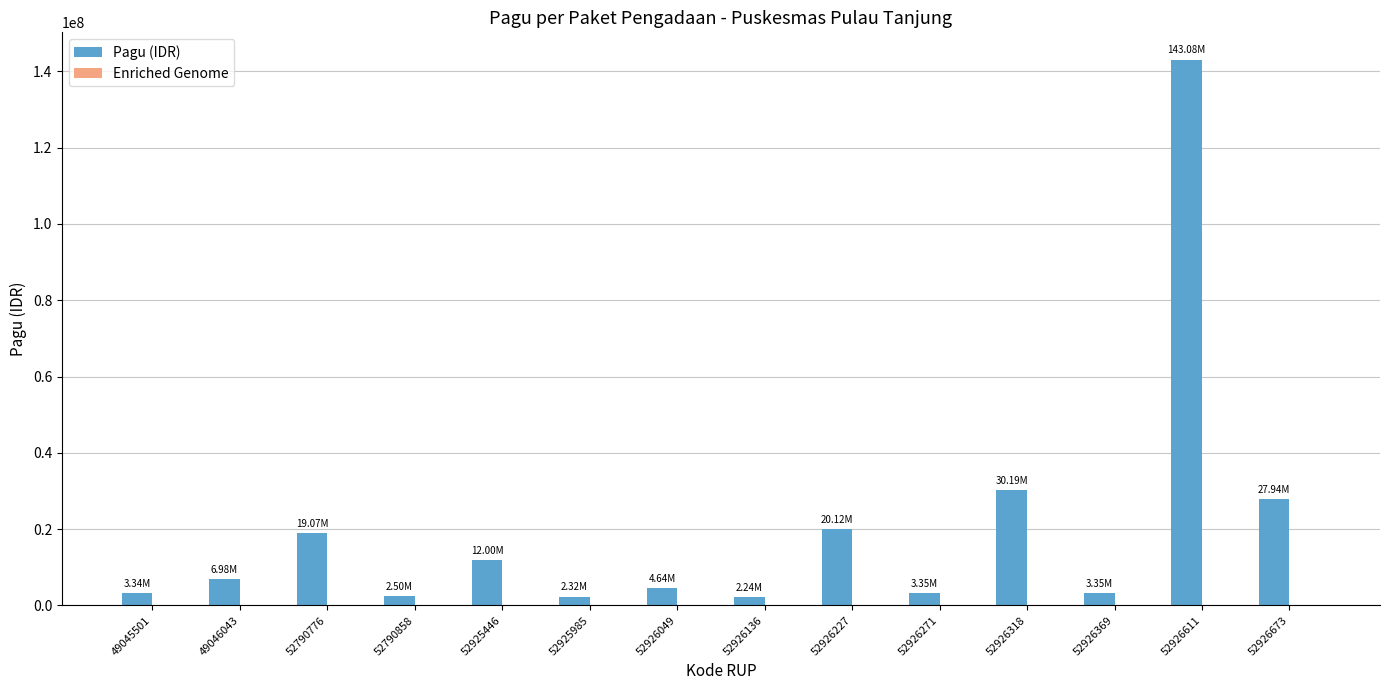

Which has a higher value, 52925446 or 52925985?

52925446